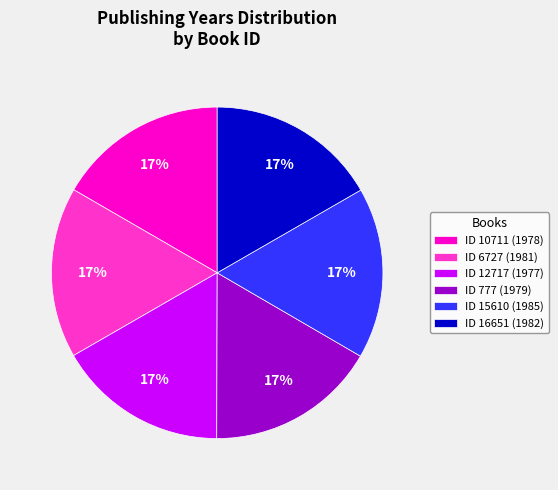

To the nearest percent, what is the average slice percentage?

17%